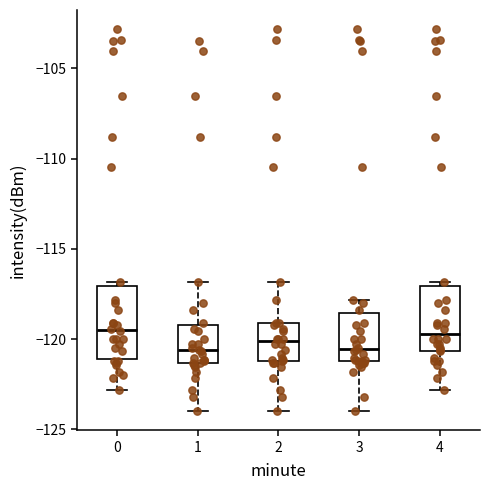

Reading left to right, read every box against the y-axis: the position of its median line, the range the box covers, and the ends of its whiskers. The values are not printed on the chart, so give them approximately, as read against the axis.

0: median -119.5, box -121.0 to -117.0, whiskers -123.0 to -117.0 (just above the box's upper edge)
1: median -120.5, box -121.5 to -119.0, whiskers -124.0 to -117.0
2: median -120.0, box -121.0 to -119.0, whiskers -124.0 to -117.0
3: median -120.5, box -121.0 to -118.5, whiskers -124.0 to -118.0
4: median -119.5, box -120.5 to -117.0, whiskers -123.0 to -117.0 (just above the box's upper edge)